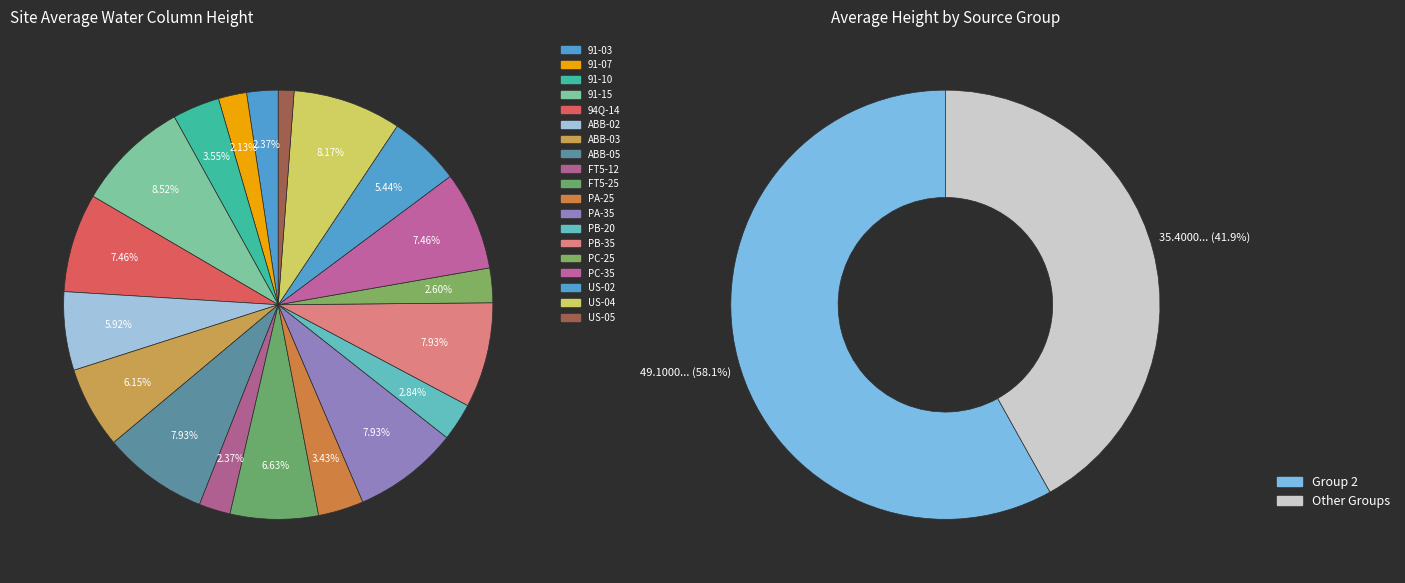

Which category has the biggest portion of the pie?

91-15